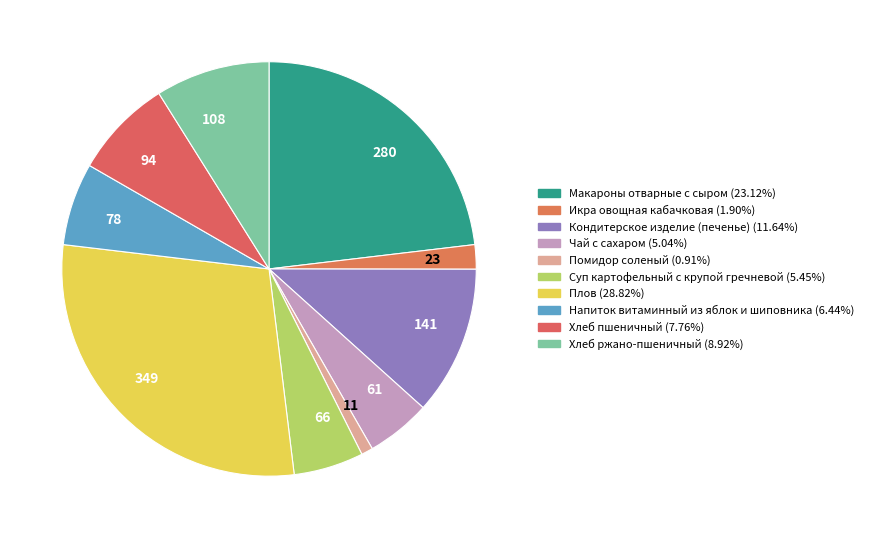

Is 11 the majority of the pie?

No